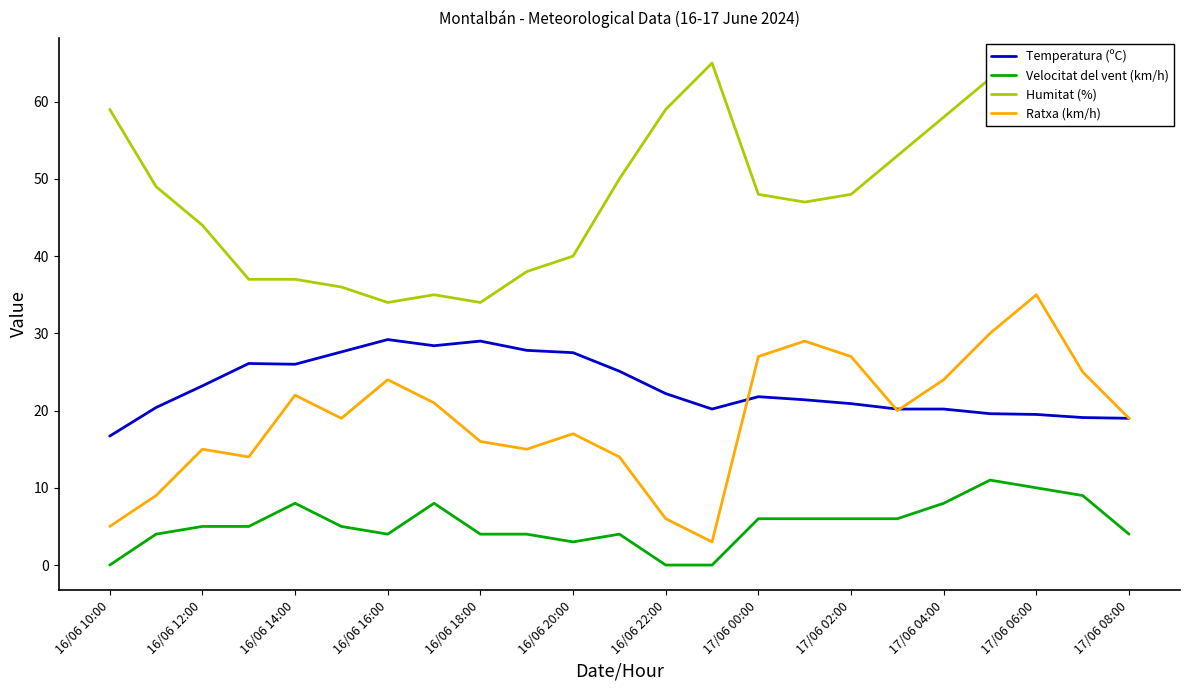

What is the lowest value of the Temperatura (ºC) series?

16.7